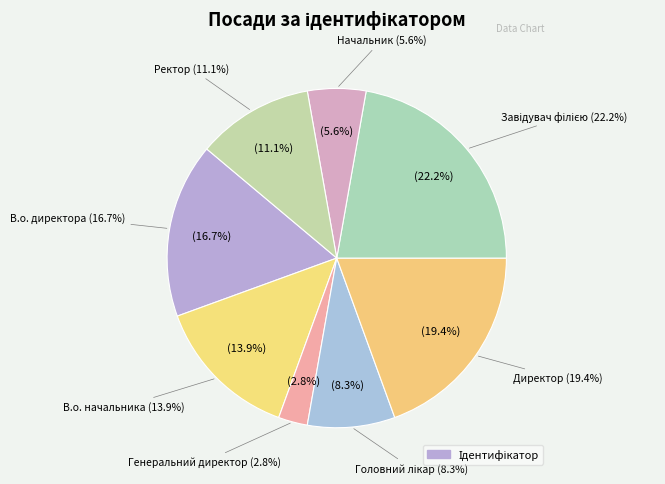

Which category has the biggest portion of the pie?

Завідувач філією